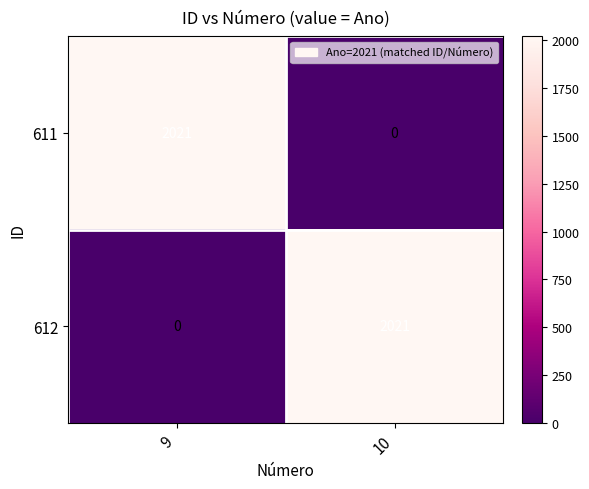

At how many categories does at least one series exceed 1479?

2